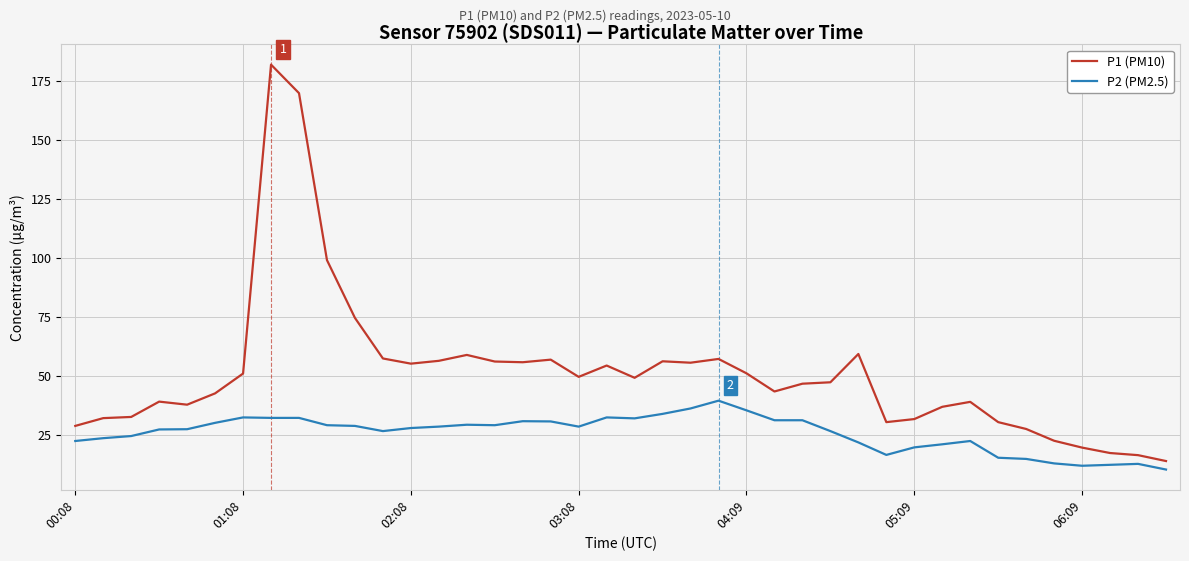

What is the difference between the maximum and minimum values in the P2 (PM2.5) series?

29.2